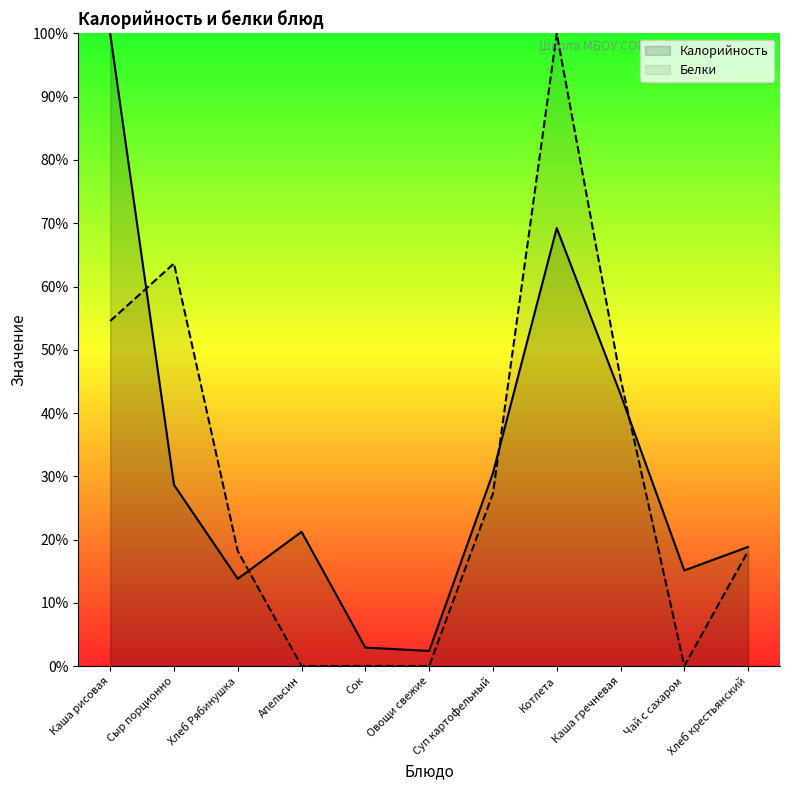

True or false: Белки has a value of 32.6 at Хлеб крестьянский.

False